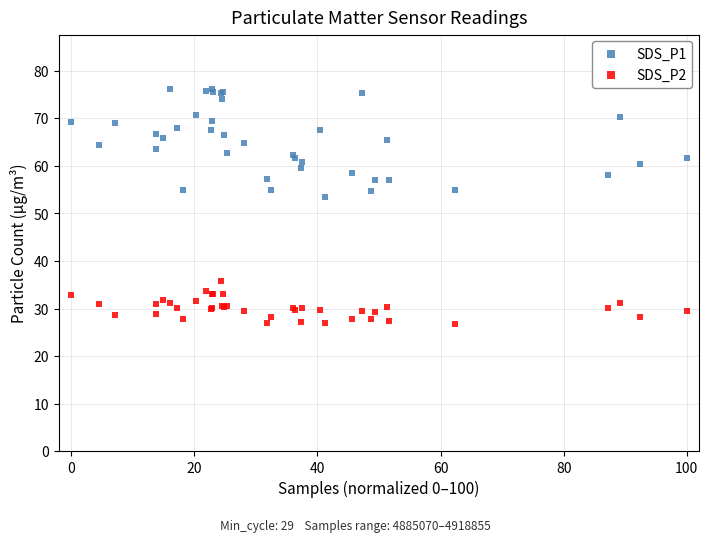

Which series contains the lowest Y value?

SDS_P2